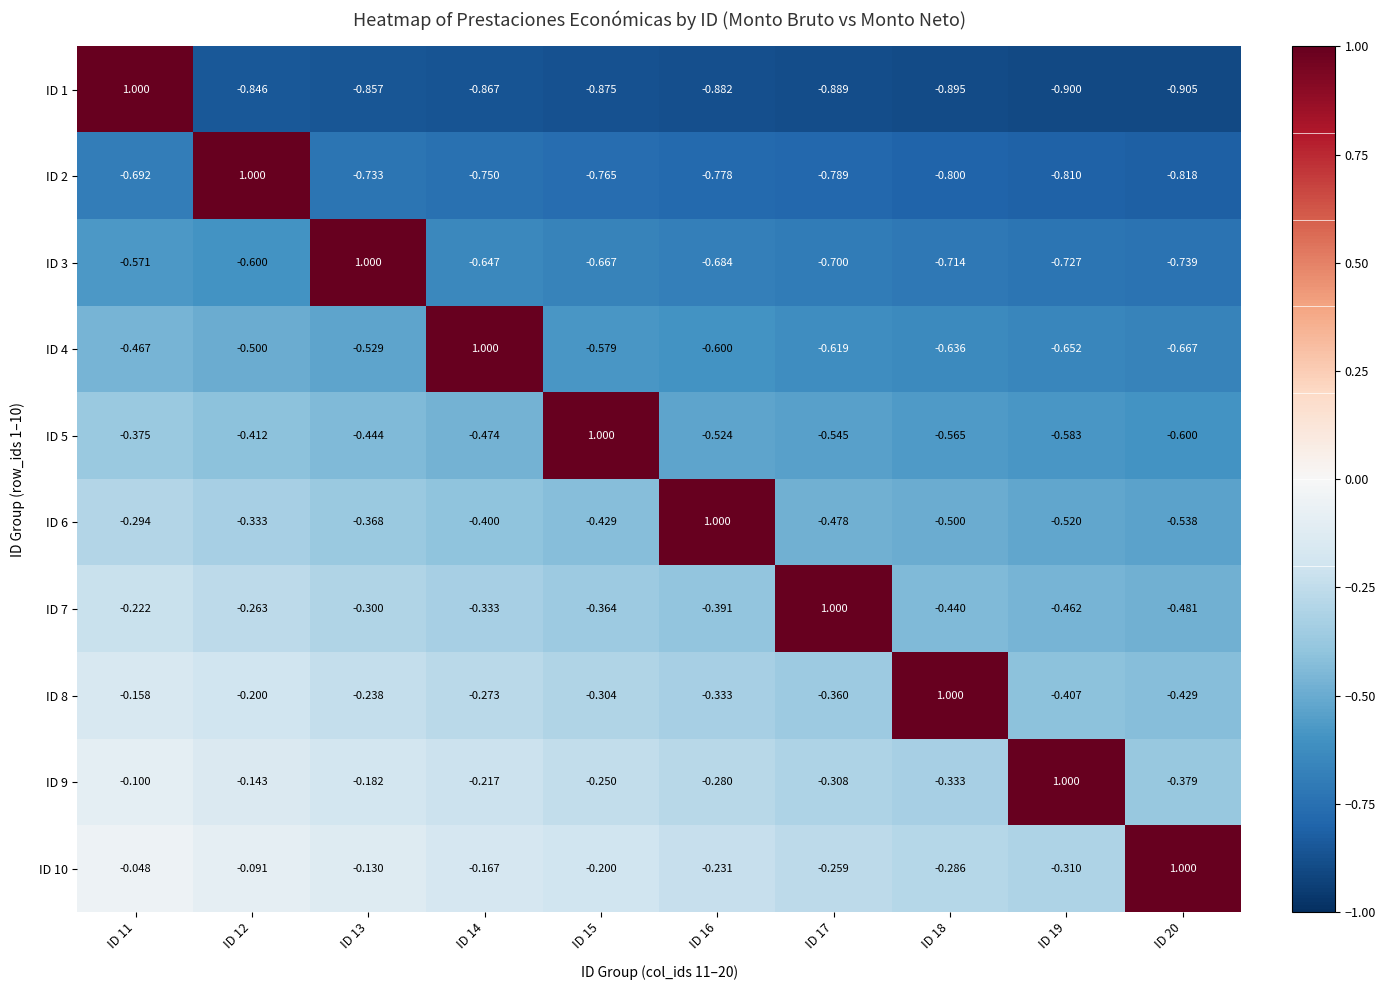

How many series are shown in this chart?

10